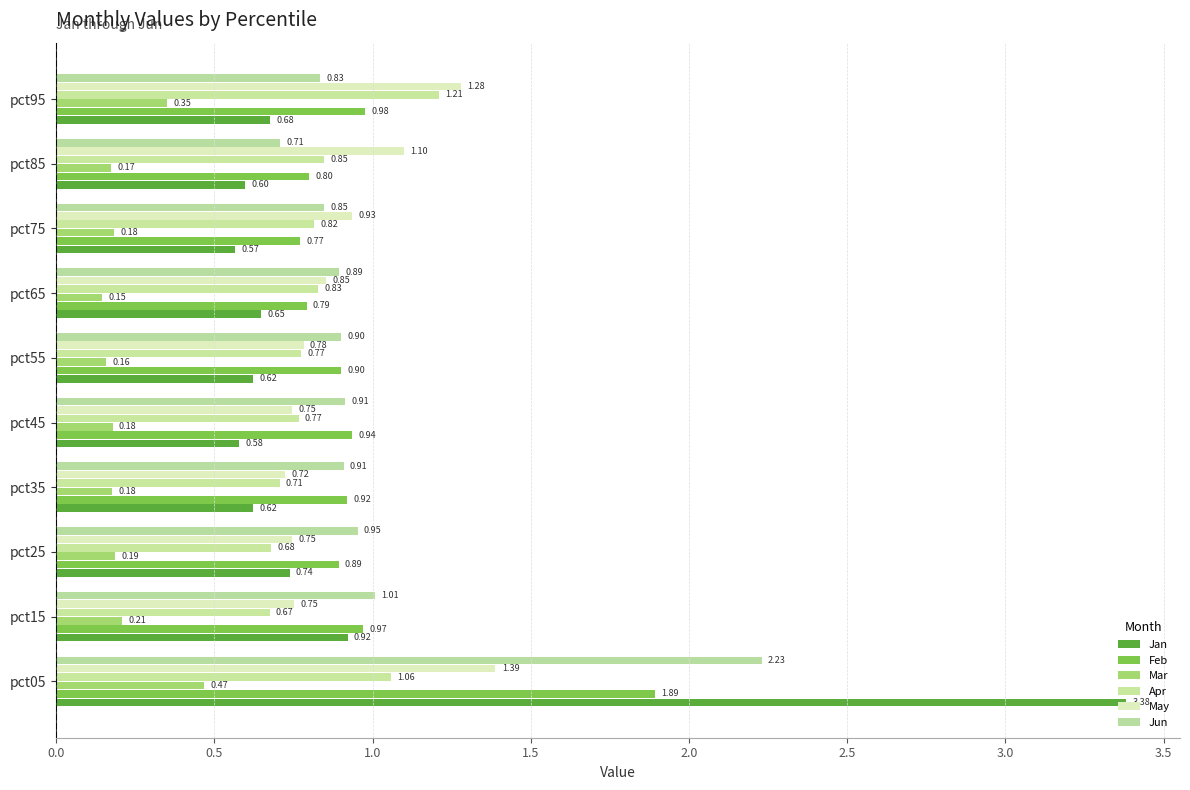

Reading left to right, list all the values displayed in this chart.

Jan: 3.4	0.9	0.7	0.6	0.6	0.6	0.6	0.6	0.6	0.7
Feb: 1.9	1.0	0.9	0.9	0.9	0.9	0.8	0.8	0.8	1.0
Mar: 0.5	0.2	0.2	0.2	0.2	0.2	0.1	0.2	0.2	0.4
Apr: 1.1	0.7	0.7	0.7	0.8	0.8	0.8	0.8	0.8	1.2
May: 1.4	0.8	0.7	0.7	0.7	0.8	0.9	0.9	1.1	1.3
Jun: 2.2	1.0	1.0	0.9	0.9	0.9	0.9	0.8	0.7	0.8